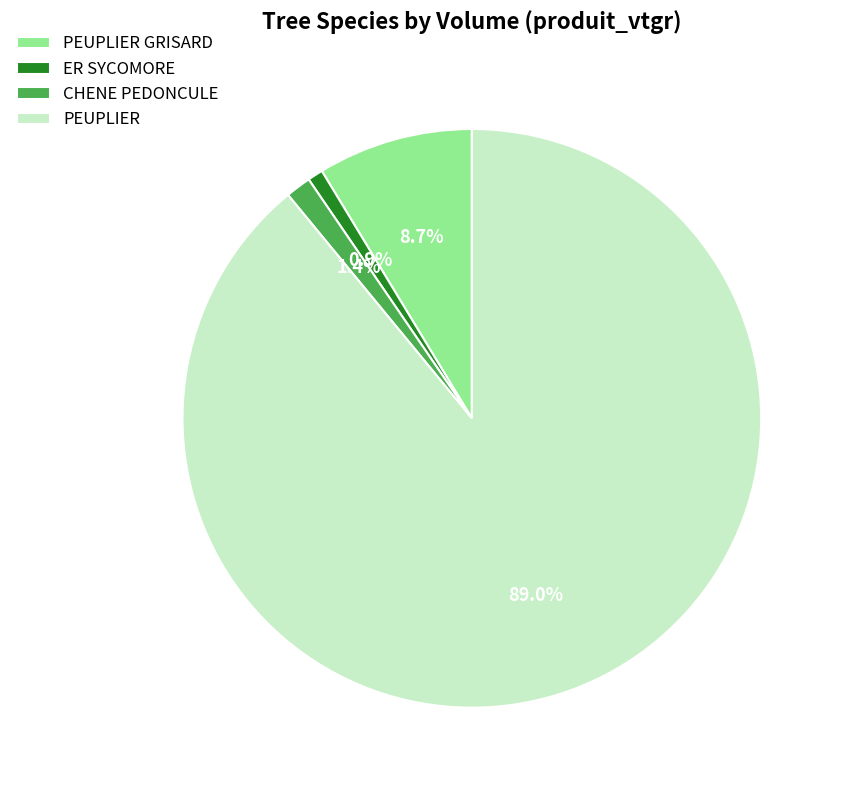

Is there any slice that represents more than half of the pie?

Yes